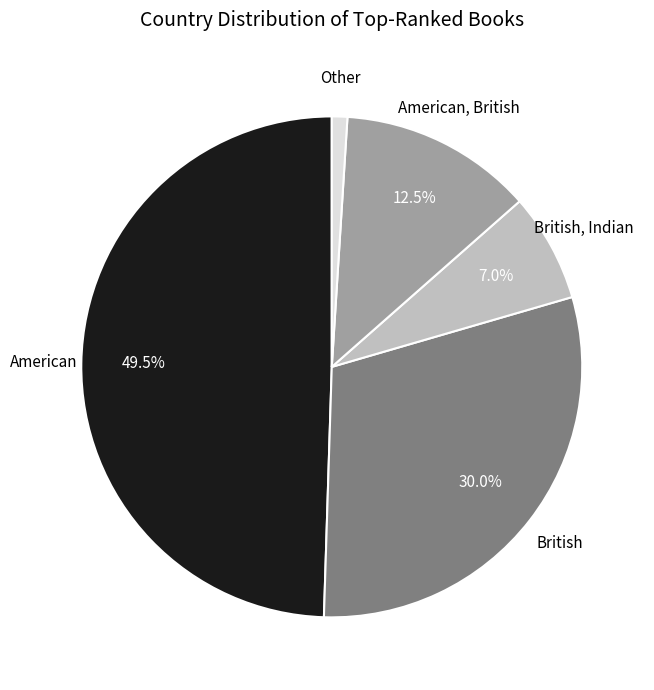

Does any single category account for the majority?

No